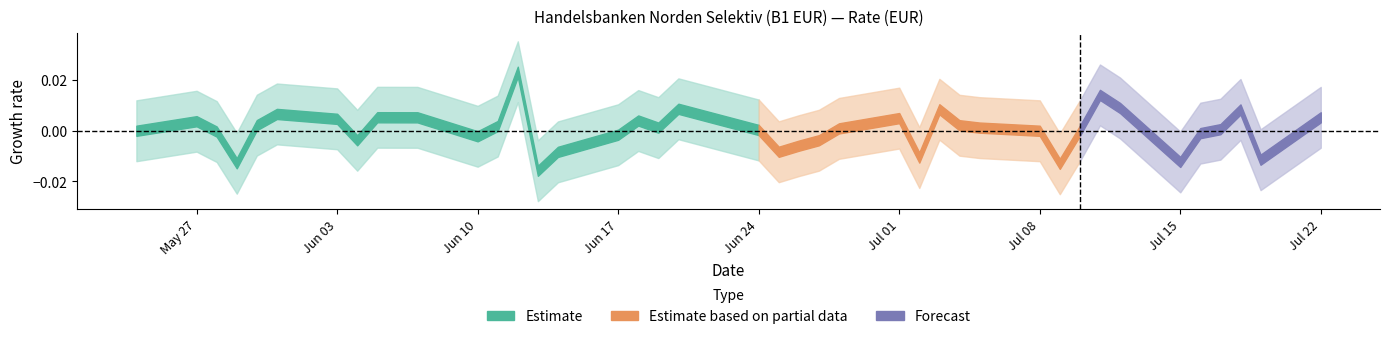

Approximately how many times larger is the value at 08.07.2024 compared to 30.05.2024?

1.0